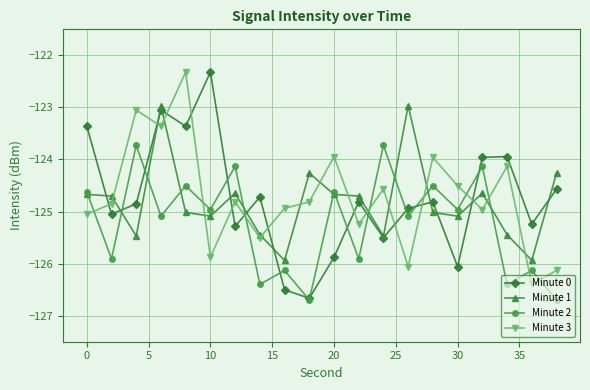

What are all the series names shown in the legend?

Minute 0, Minute 1, Minute 2, Minute 3